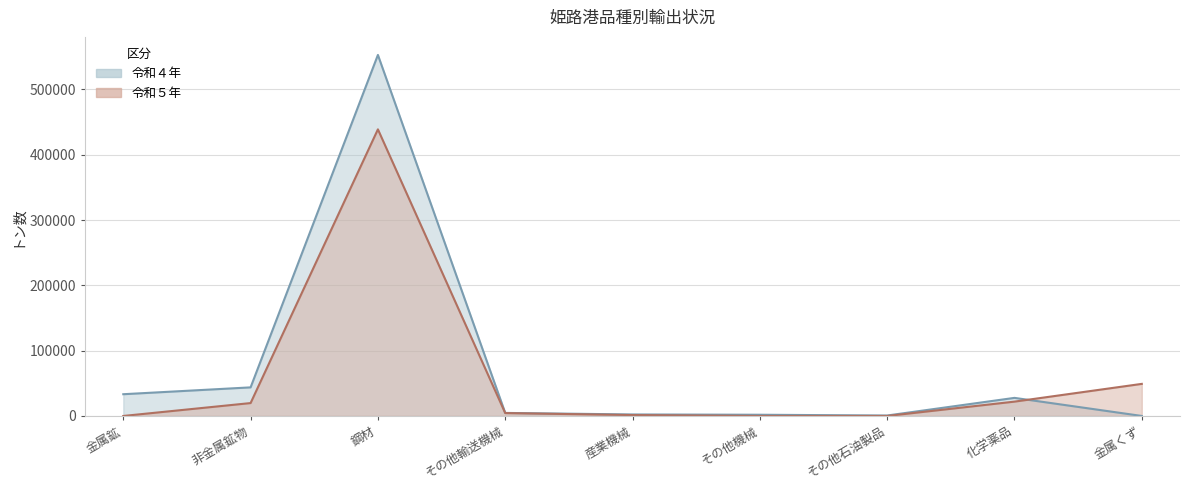

Rank the series at 金属くず from highest to lowest value.

令和５年, 令和４年